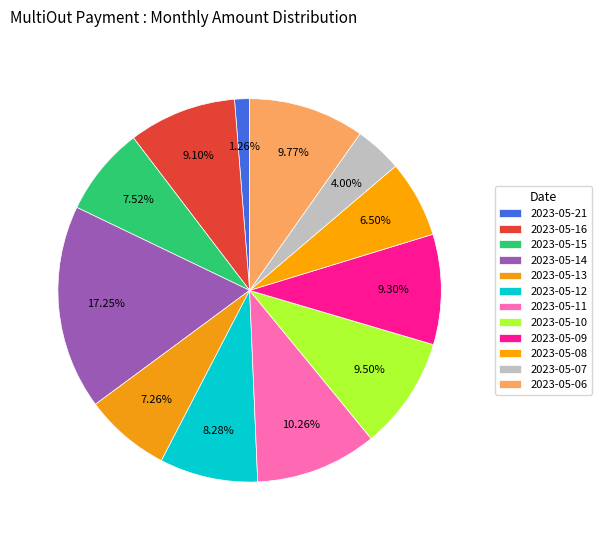

Count the number of slices in the pie.

12